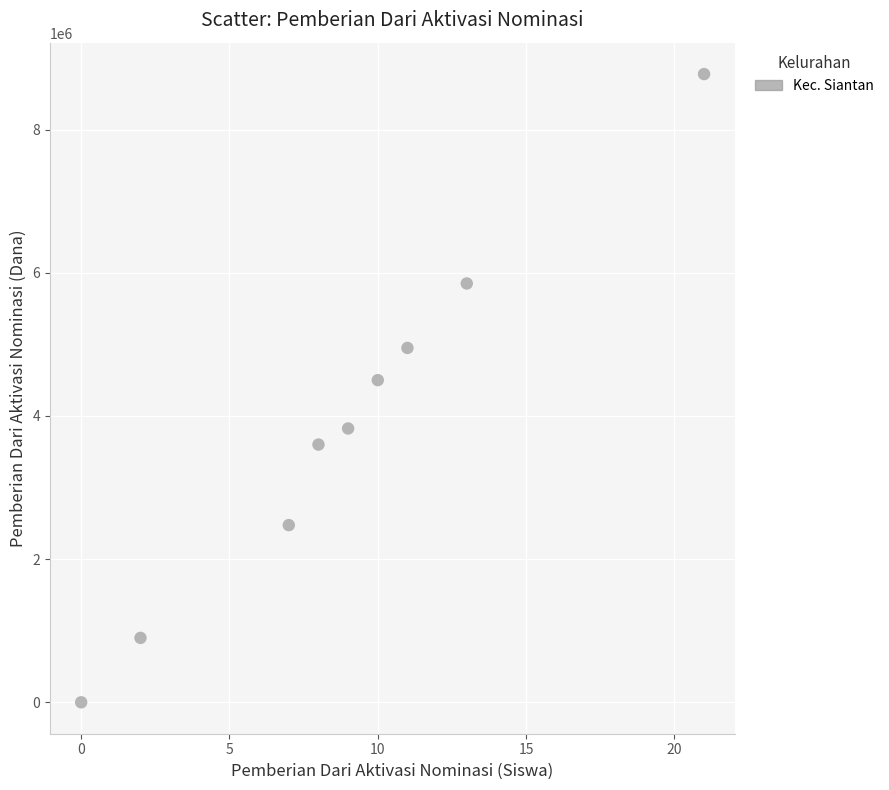

What is the range of X values (max minus min)?

21